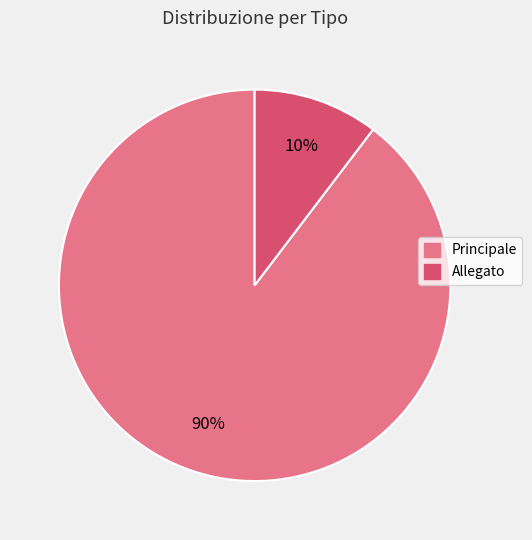

Rank the categories by value from lowest to highest.

Allegato, Principale